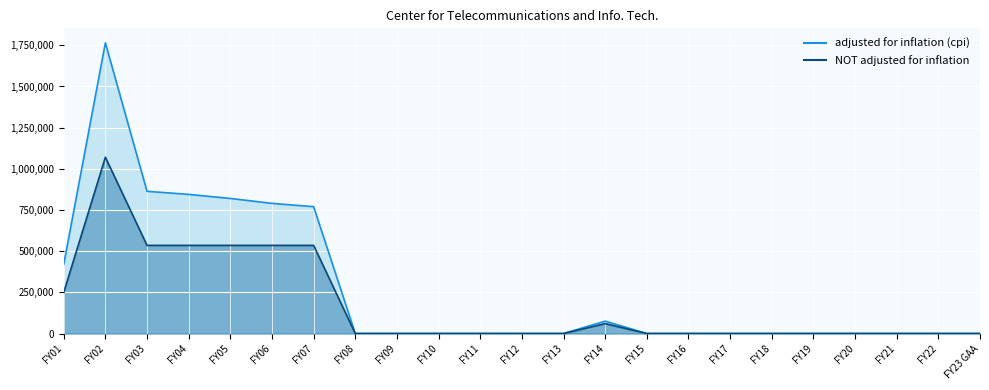

Is the value of adjusted for inflation (cpi) at FY13 greater than the value of NOT adjusted for inflation at FY13?

No